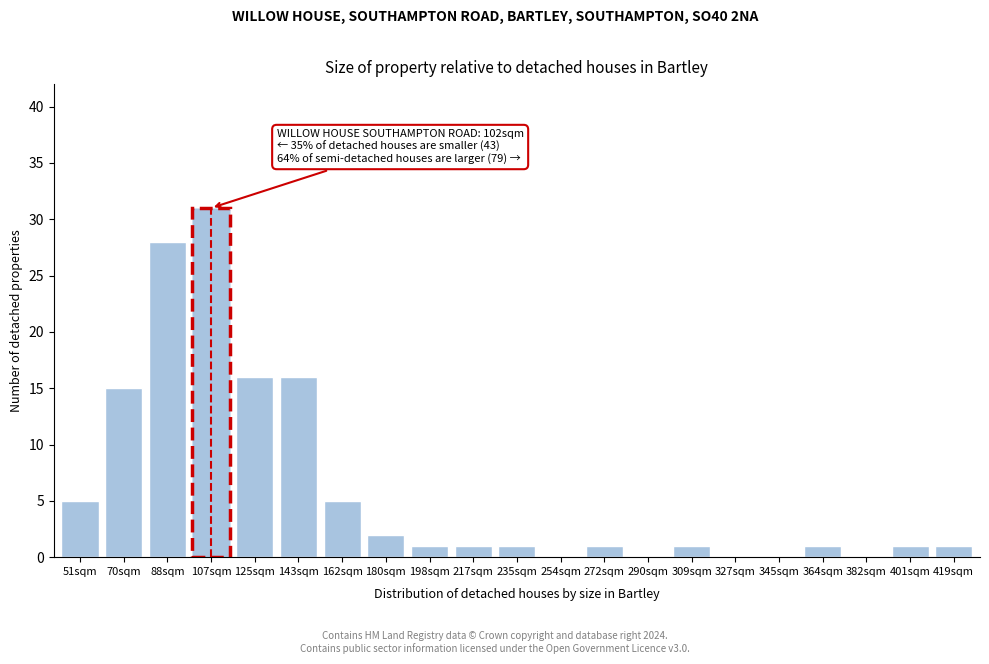

Reading right to left, list all the values displayed in this chart.

419sqm=1	401sqm=1	382sqm=0	364sqm=1	345sqm=0	327sqm=0	309sqm=1	290sqm=0	272sqm=1	254sqm=0	235sqm=1	217sqm=1	198sqm=1	180sqm=2	162sqm=5	143sqm=16	125sqm=16	107sqm=31	88sqm=28	70sqm=15	51sqm=5